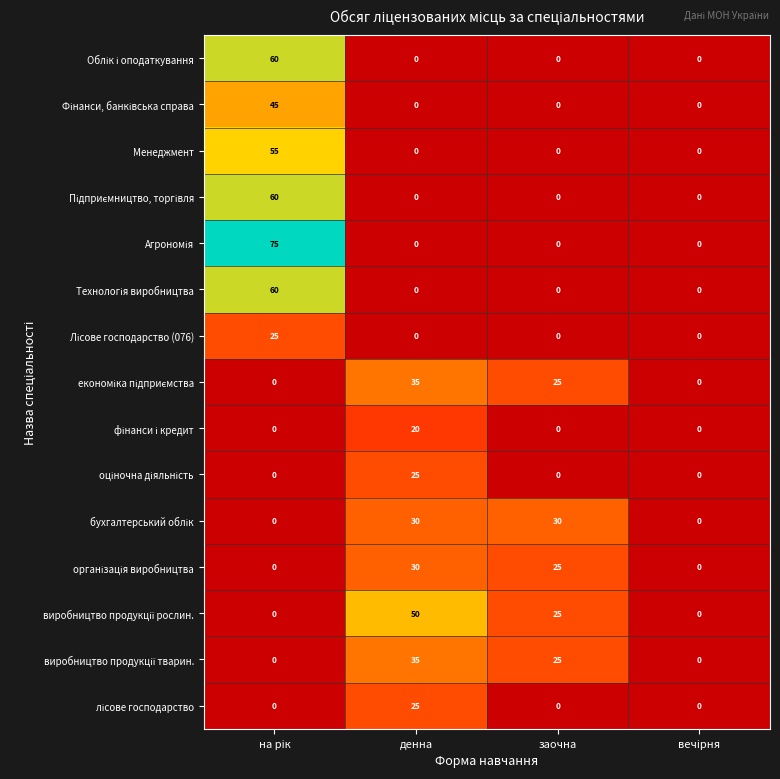

What is the highest value of the Менеджмент series?

55